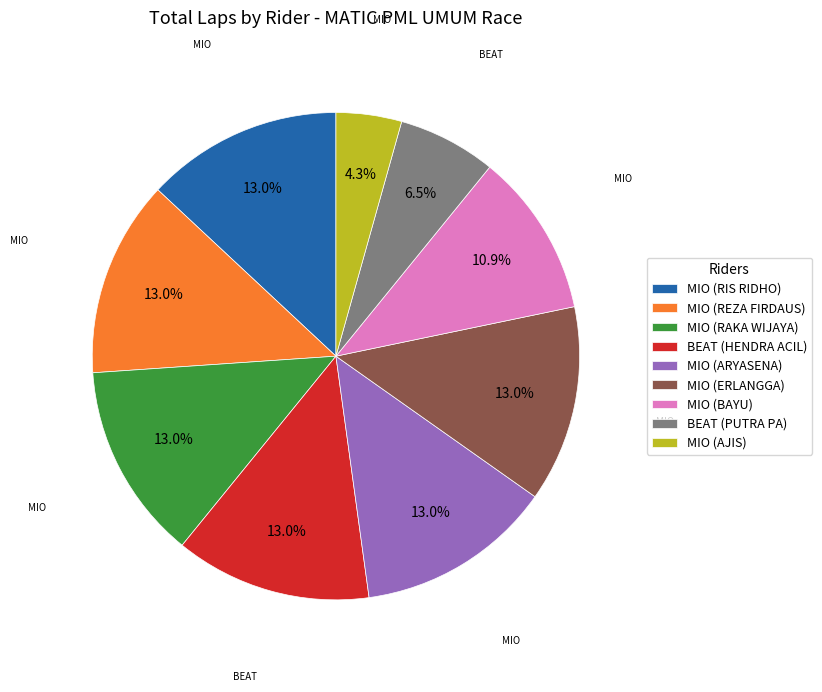

How many segments does this pie chart have?

9